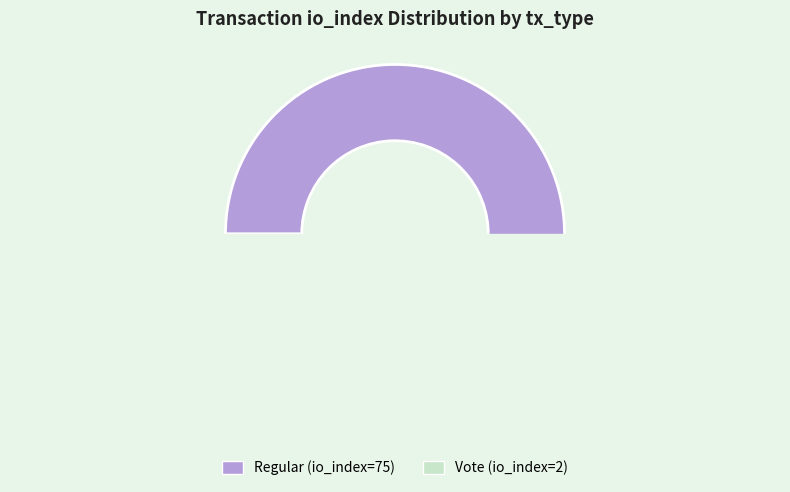

Which slice is the smallest?

Vote (io_index=2)